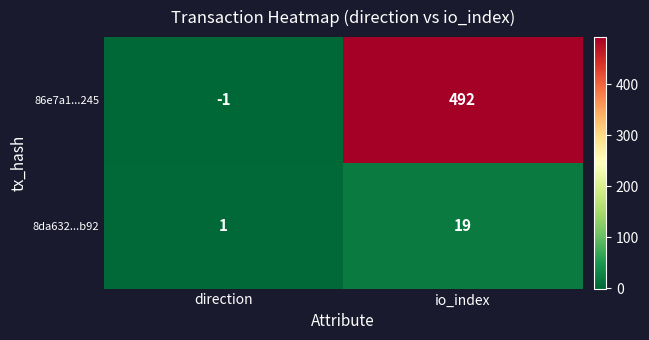

Rank the series by their maximum value, from highest to lowest.

86e7a1...245, 8da632...b92